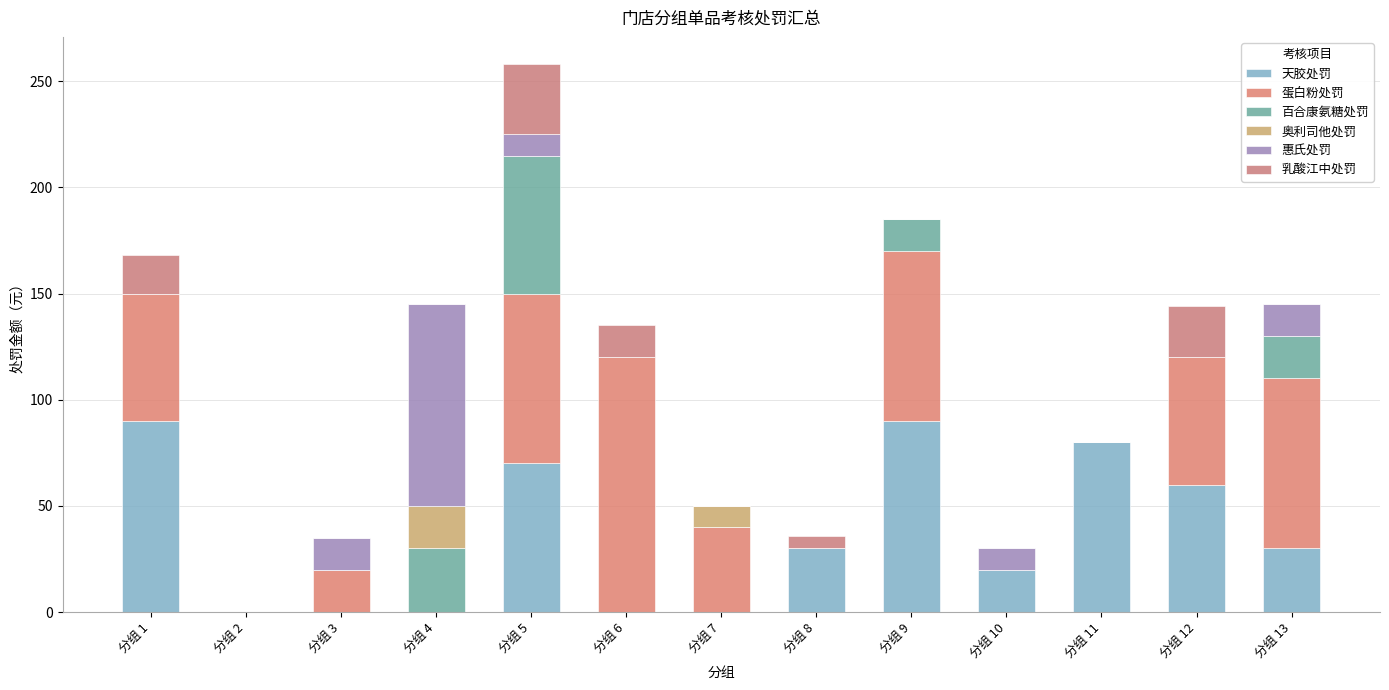

How many series are shown in this chart?

6